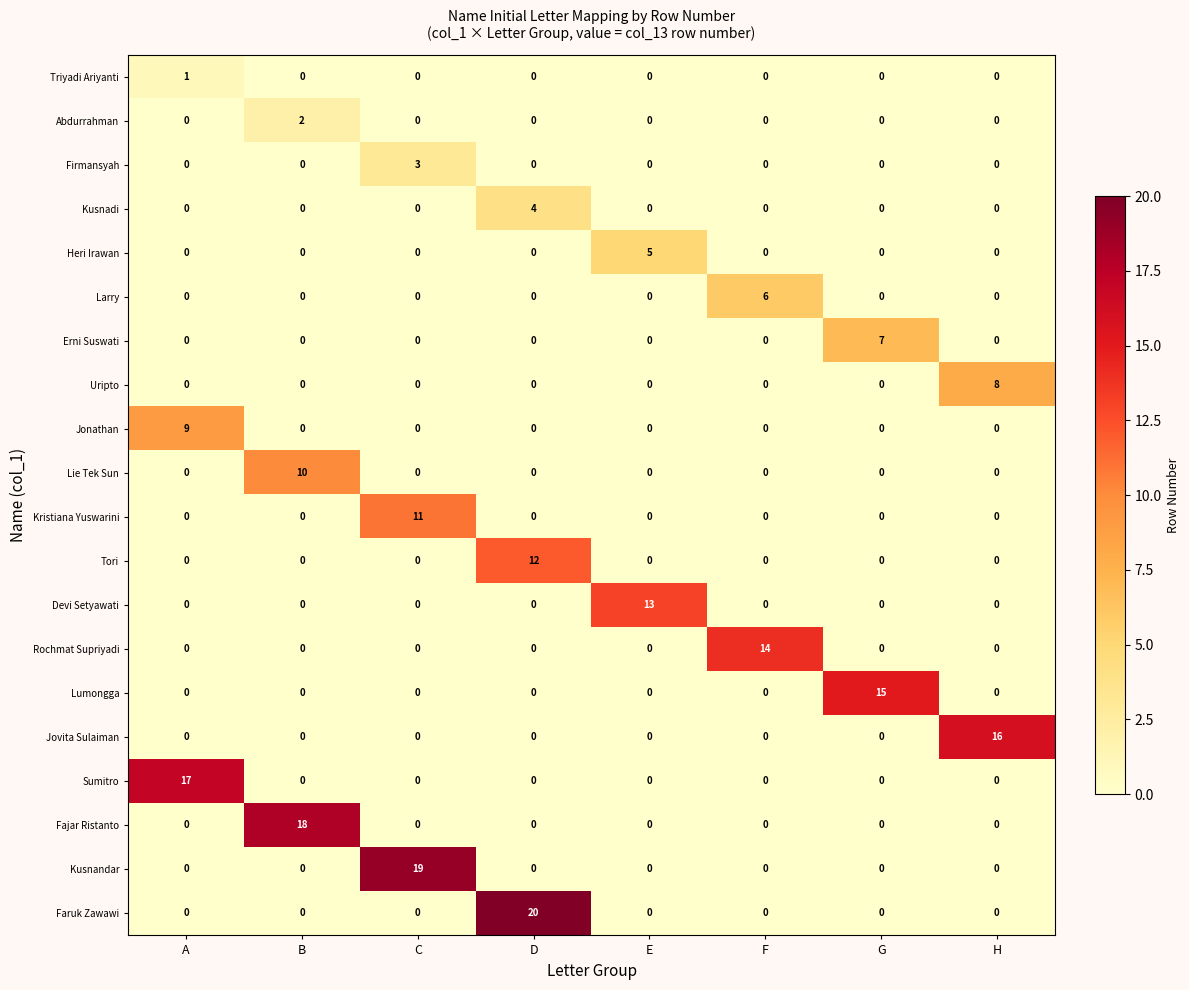

What is the sum of all Larry values?

6